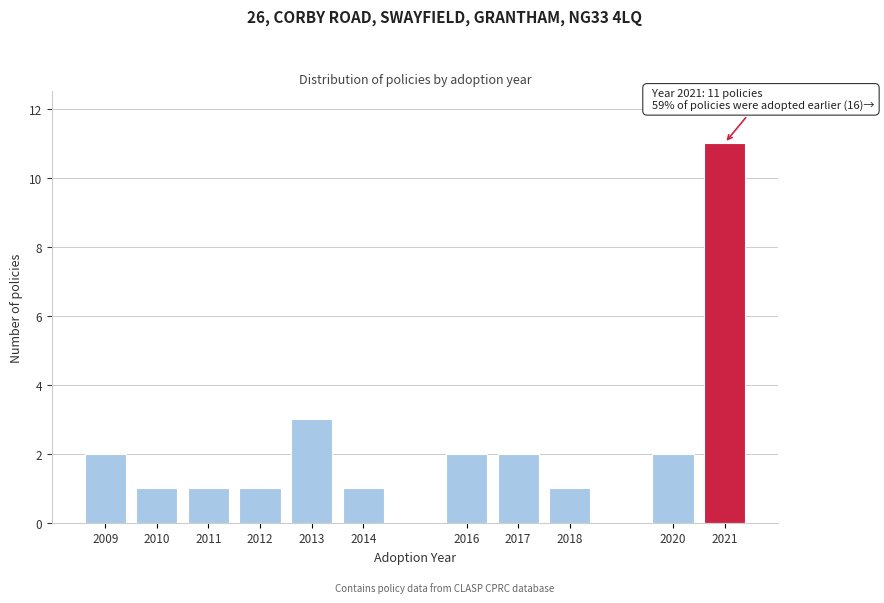

Reading right to left, what are all the values shown in this chart?

11	2	1	2	2	1	3	1	1	1	2